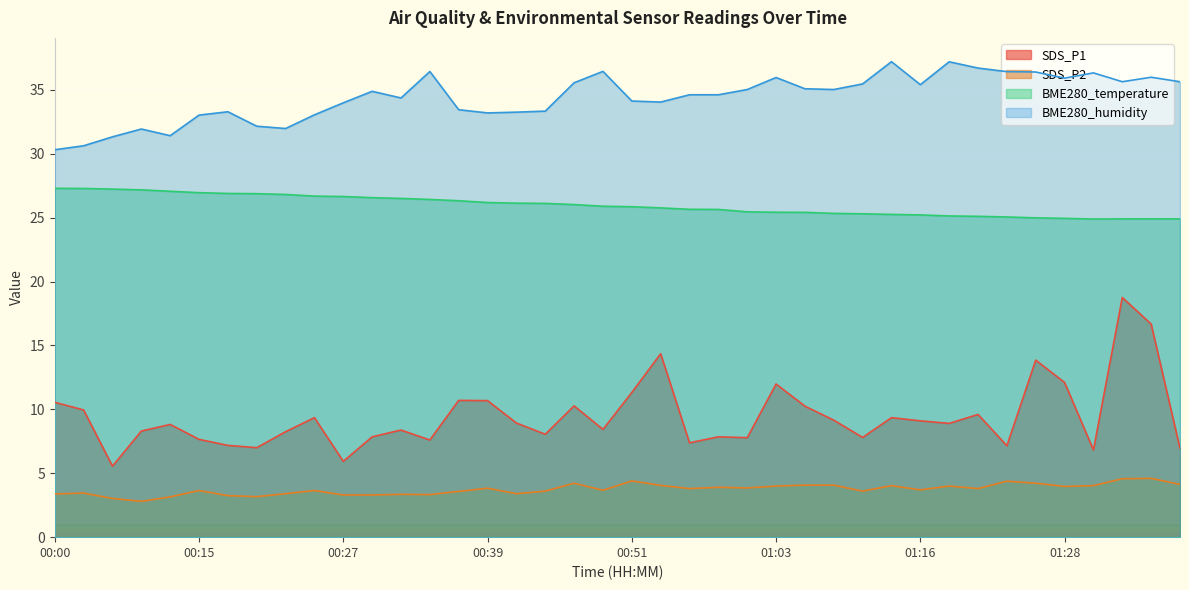

Reading right to left, extract all data points from this chart.

SDS_P1: 01:38=7.0	01:35=16.7	01:33=18.8	01:30=6.8	01:28=12.1	01:25=13.8	01:23=7.2	01:21=9.6	01:18=8.9	01:16=9.1	01:13=9.3	01:11=7.8	01:08=9.2	01:06=10.2	01:03=12.0	01:01=7.8	00:59=7.8	00:56=7.4	00:54=14.3	00:51=11.3	00:49=8.4	00:46=10.3	00:44=8.1	00:42=8.9	00:39=10.7	00:37=10.7	00:34=7.6	00:32=8.4	00:29=7.8	00:27=5.9	00:25=9.3	00:22=8.2	00:20=7.0	00:17=7.2	00:15=7.7	00:12=8.8	00:07=8.3	00:05=5.5	00:02=9.9	00:00=10.6
SDS_P2: 01:38=4.1	01:35=4.6	01:33=4.6	01:30=4.0	01:28=4.0	01:25=4.2	01:23=4.4	01:21=3.8	01:18=4.0	01:16=3.7	01:13=4.0	01:11=3.6	01:08=4.1	01:06=4.1	01:03=4.0	01:01=3.9	00:59=3.9	00:56=3.8	00:54=4.0	00:51=4.4	00:49=3.7	00:46=4.2	00:44=3.6	00:42=3.4	00:39=3.8	00:37=3.6	00:34=3.3	00:32=3.4	00:29=3.3	00:27=3.3	00:25=3.6	00:22=3.4	00:20=3.2	00:17=3.2	00:15=3.6	00:12=3.1	00:07=2.8	00:05=3.0	00:02=3.5	00:00=3.4
BME280_temperature: 01:38=24.9	01:35=24.9	01:33=24.9	01:30=24.9	01:28=24.9	01:25=25.0	01:23=25.1	01:21=25.1	01:18=25.1	01:16=25.2	01:13=25.2	01:11=25.3	01:08=25.3	01:06=25.4	01:03=25.4	01:01=25.4	00:59=25.6	00:56=25.6	00:54=25.8	00:51=25.9	00:49=25.9	00:46=26.0	00:44=26.1	00:42=26.1	00:39=26.2	00:37=26.3	00:34=26.4	00:32=26.5	00:29=26.6	00:27=26.6	00:25=26.7	00:22=26.8	00:20=26.9	00:17=26.9	00:15=26.9	00:12=27.1	00:07=27.2	00:05=27.2	00:02=27.3	00:00=27.3
BME280_humidity: 01:38=35.6	01:35=36.0	01:33=35.6	01:30=36.3	01:28=35.9	01:25=36.4	01:23=36.4	01:21=36.7	01:18=37.2	01:16=35.4	01:13=37.2	01:11=35.5	01:08=35.0	01:06=35.1	01:03=36.0	01:01=35.0	00:59=34.6	00:56=34.6	00:54=34.0	00:51=34.1	00:49=36.4	00:46=35.5	00:44=33.3	00:42=33.2	00:39=33.2	00:37=33.4	00:34=36.4	00:32=34.4	00:29=34.9	00:27=34.0	00:25=33.0	00:22=32.0	00:20=32.1	00:17=33.3	00:15=33.0	00:12=31.4	00:07=31.9	00:05=31.3	00:02=30.6	00:00=30.3